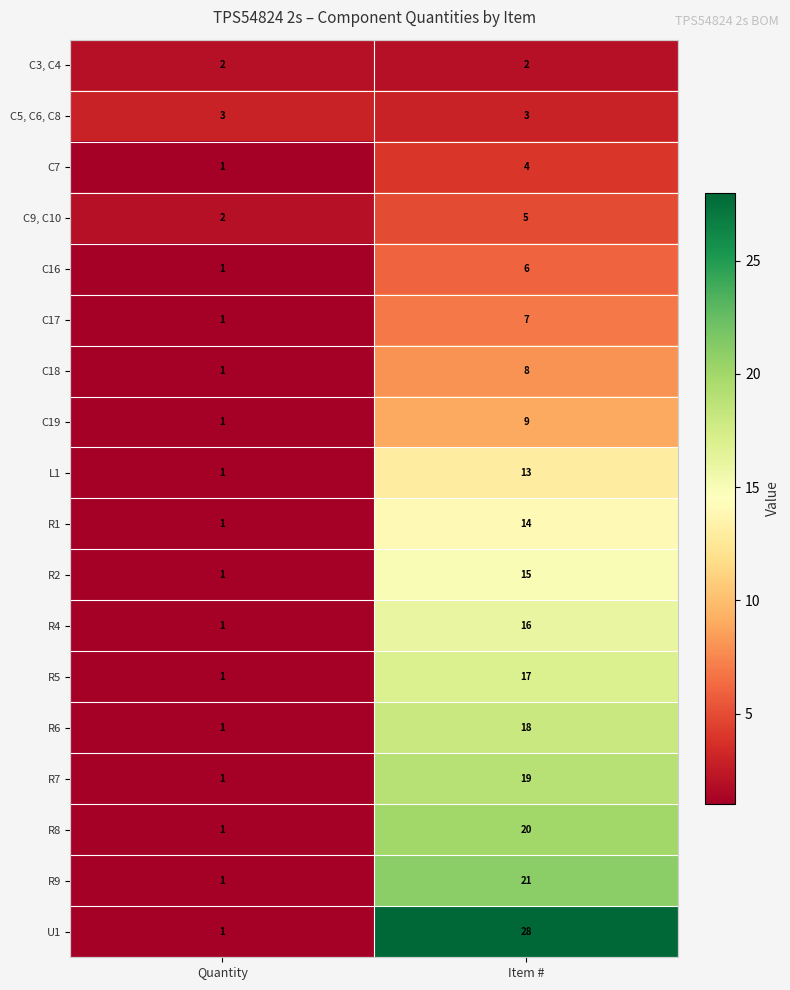

Is the value of R4 at Item # greater than the value of R9 at Quantity?

Yes